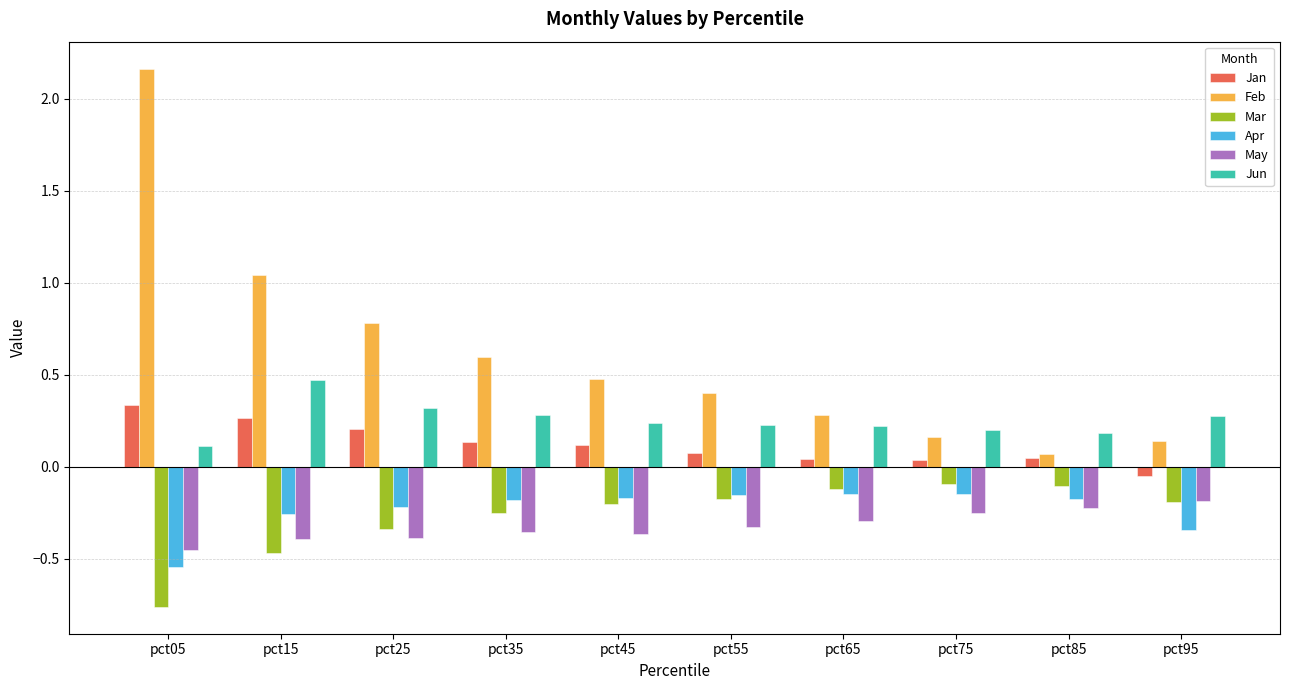

Which label corresponds to the smallest value in the chart?

pct05